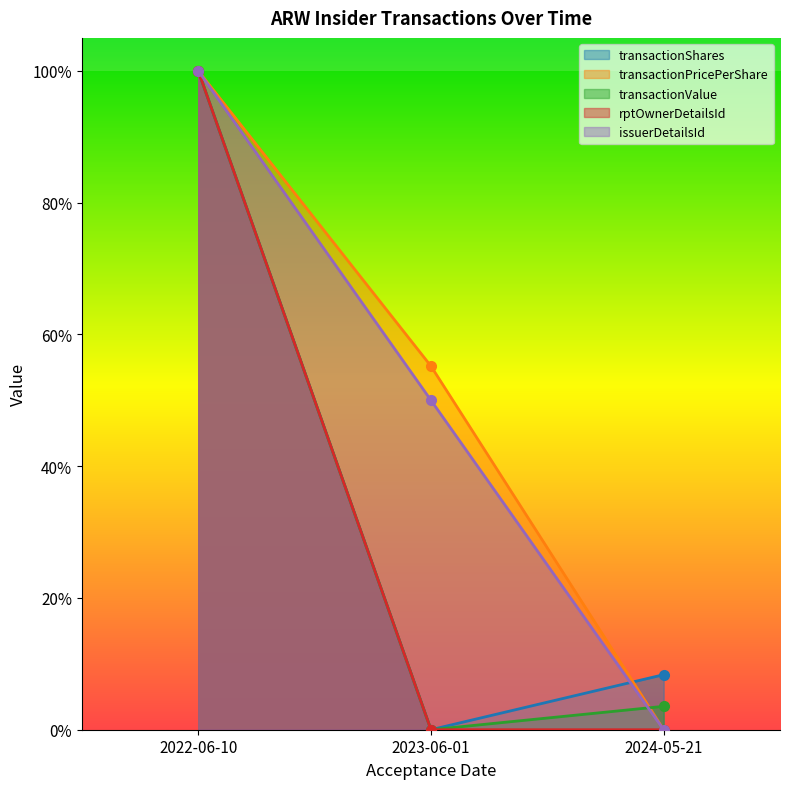

Reading left to right, list all the values displayed in this chart.

transactionShares: 2022-06-10=1.0	2023-06-01=0.0	2024-05-21=0.1
transactionPricePerShare: 2022-06-10=1.0	2023-06-01=0.6	2024-05-21=0.0
transactionValue: 2022-06-10=1.0	2023-06-01=0.0	2024-05-21=0.0
rptOwnerDetailsId: 2022-06-10=1.0	2023-06-01=0.0	2024-05-21=0.0
issuerDetailsId: 2022-06-10=1.0	2023-06-01=0.5	2024-05-21=0.0